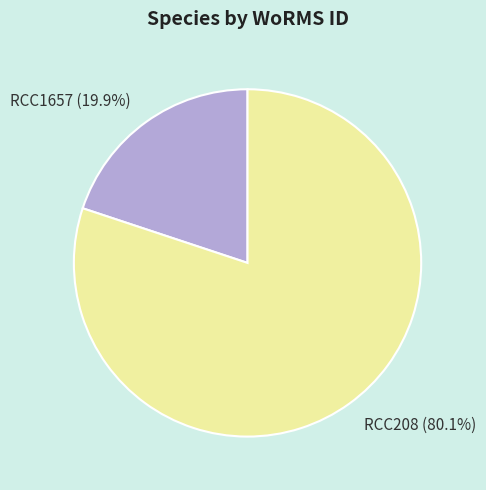

To the nearest percent, what is the difference between the RCC208 and RCC1657 slice percentages?

60%